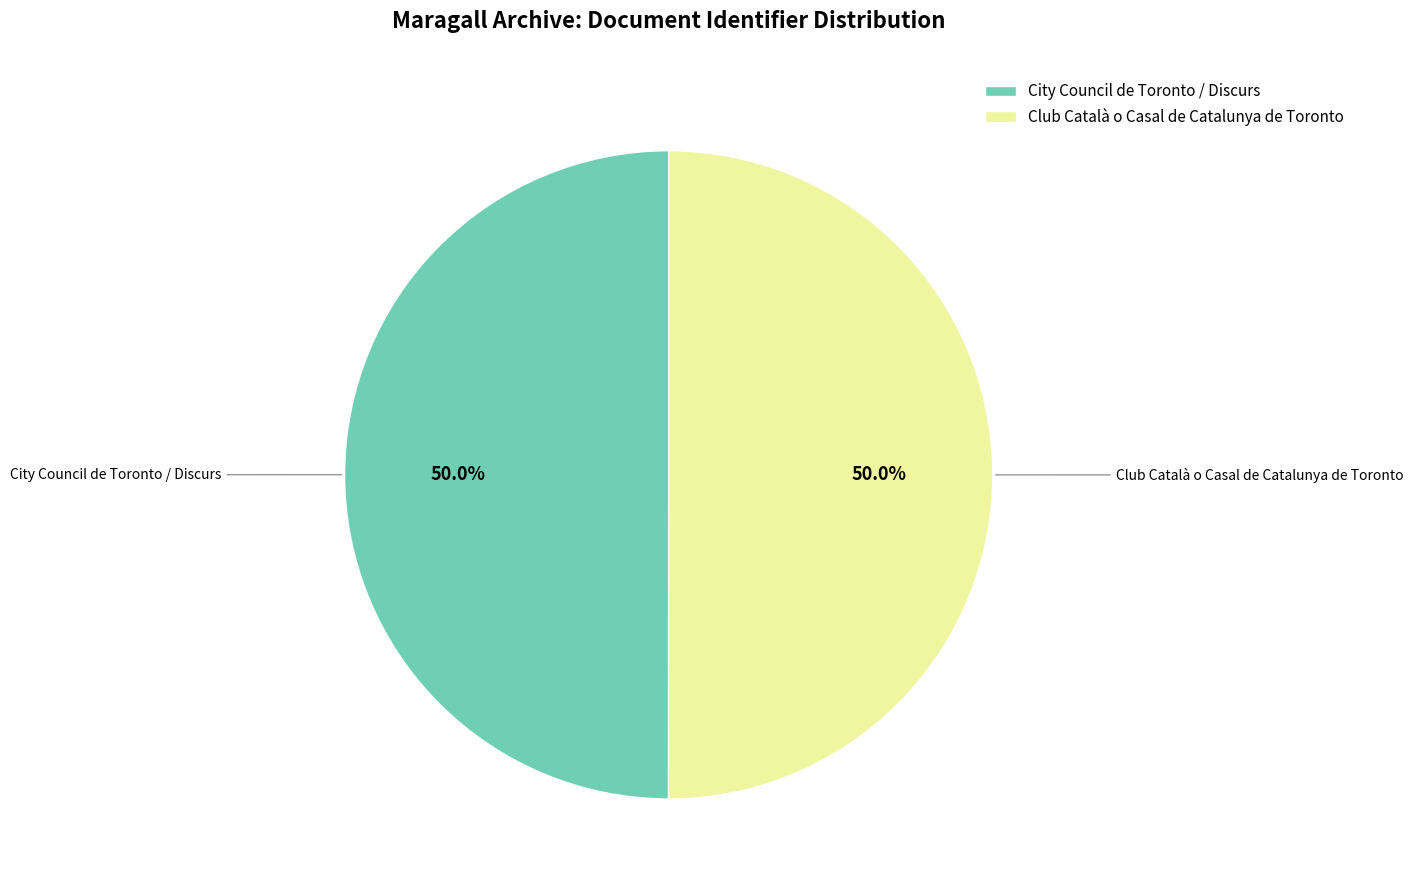

What portion of the pie excludes Club Català o Casal de Catalunya de Toronto?

50.0%